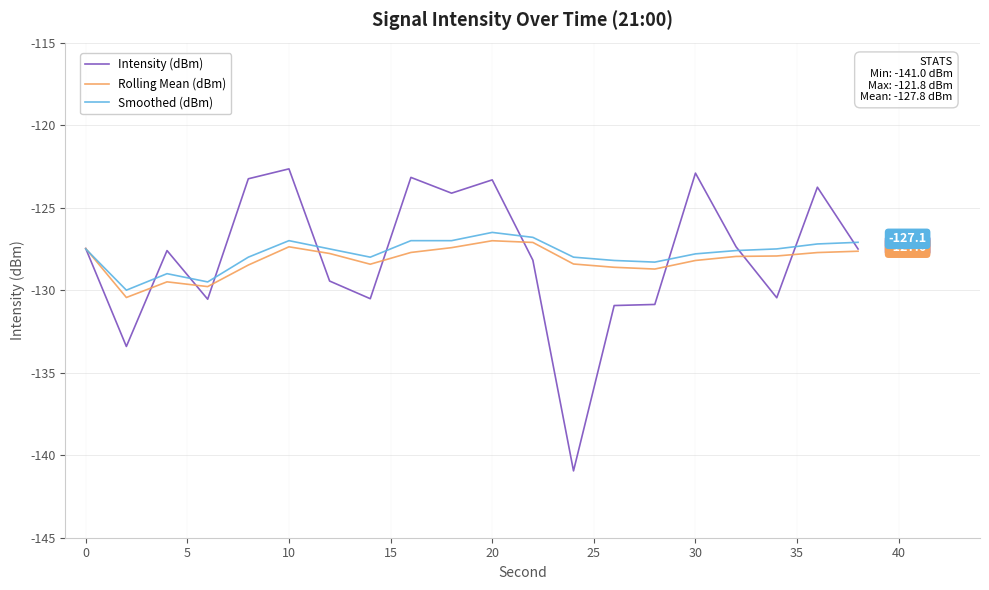

How many categories are shown in the chart?

20